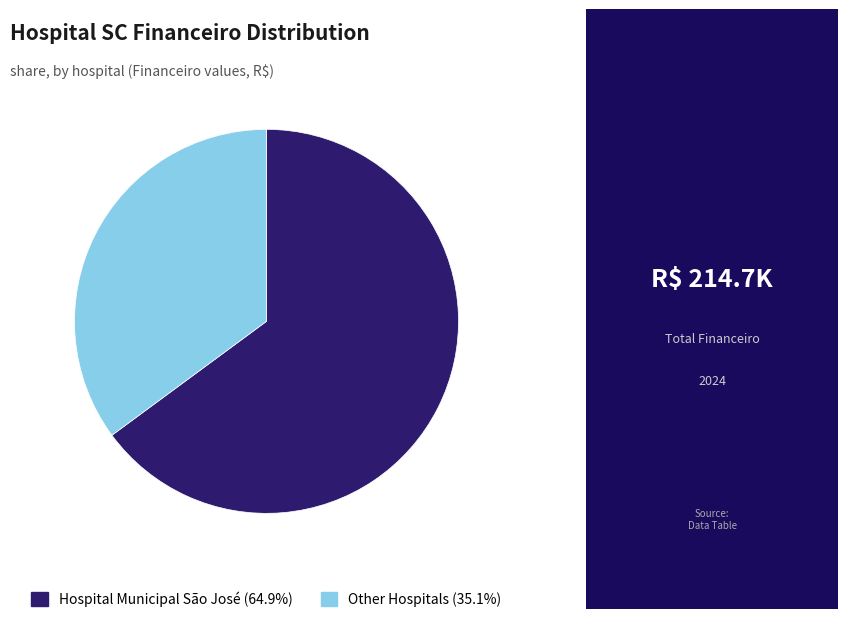

Is there any slice that represents more than half of the pie?

Yes